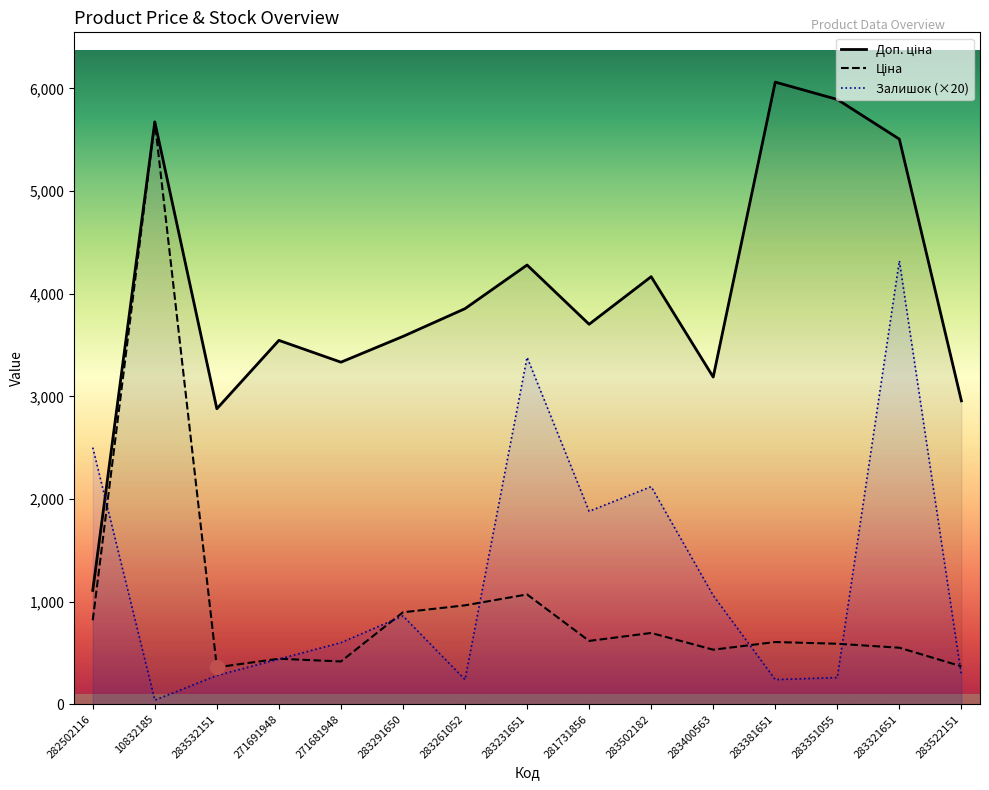

Rank the series by their maximum value, from highest to lowest.

Доп. ціна, Ціна, Залишок (×20)